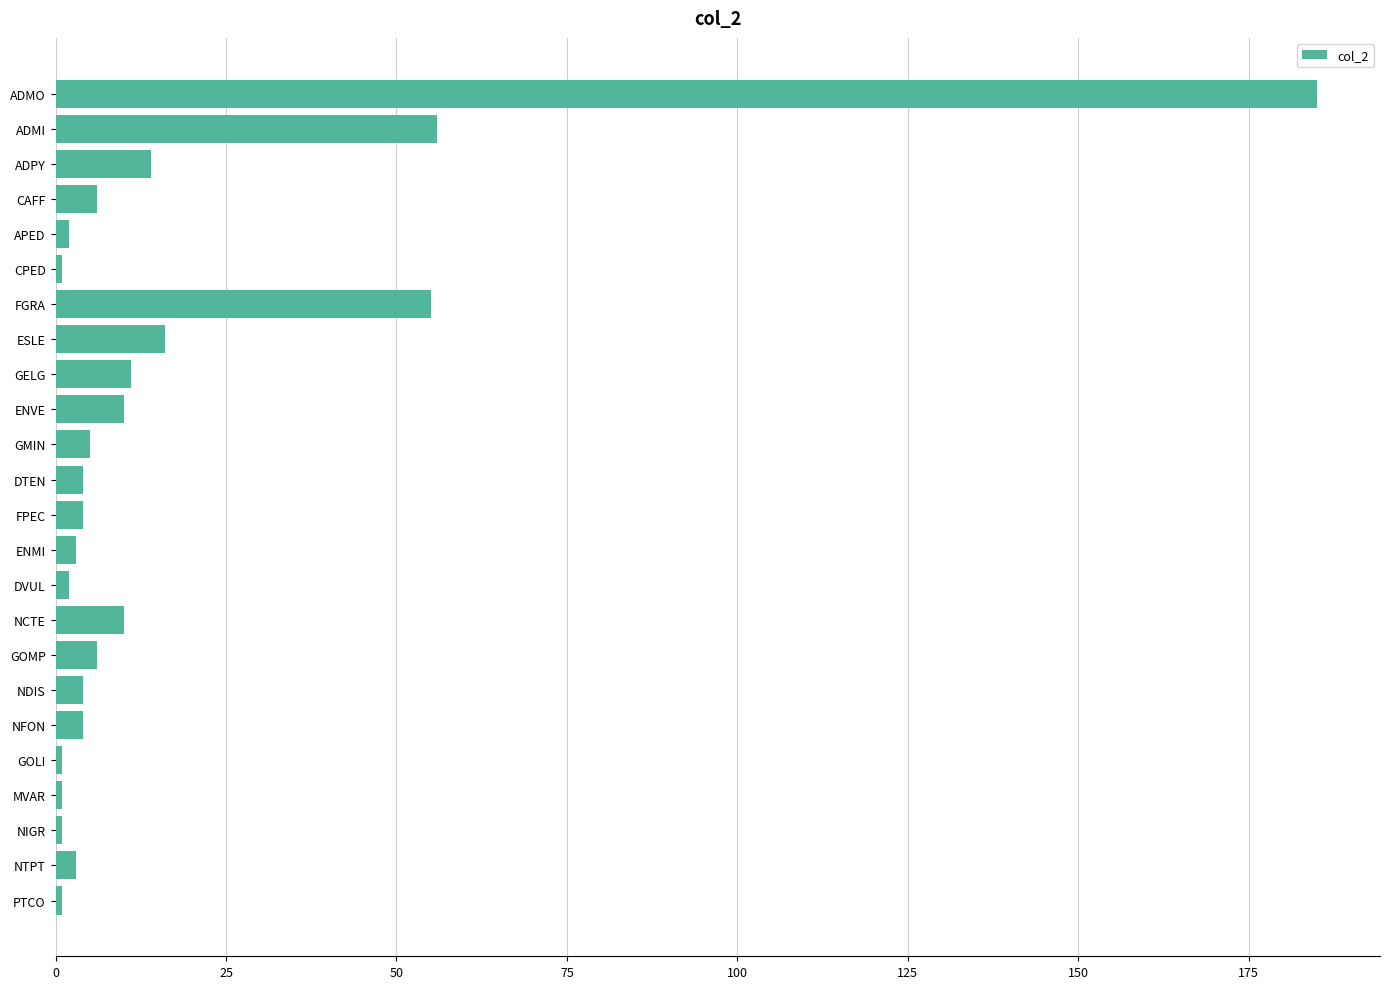

What is the average value?

17